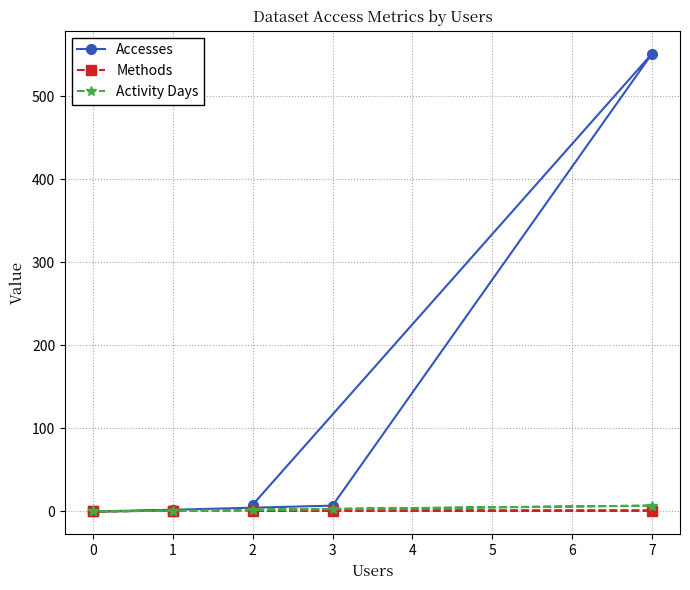

At how many categories does at least one series exceed 412?

1